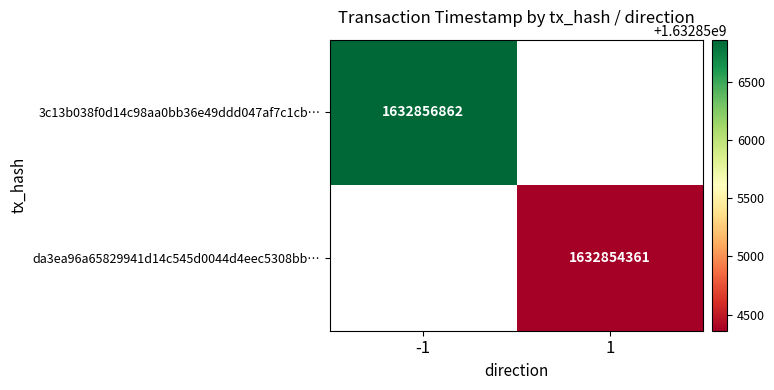

How many series are shown in this chart?

2